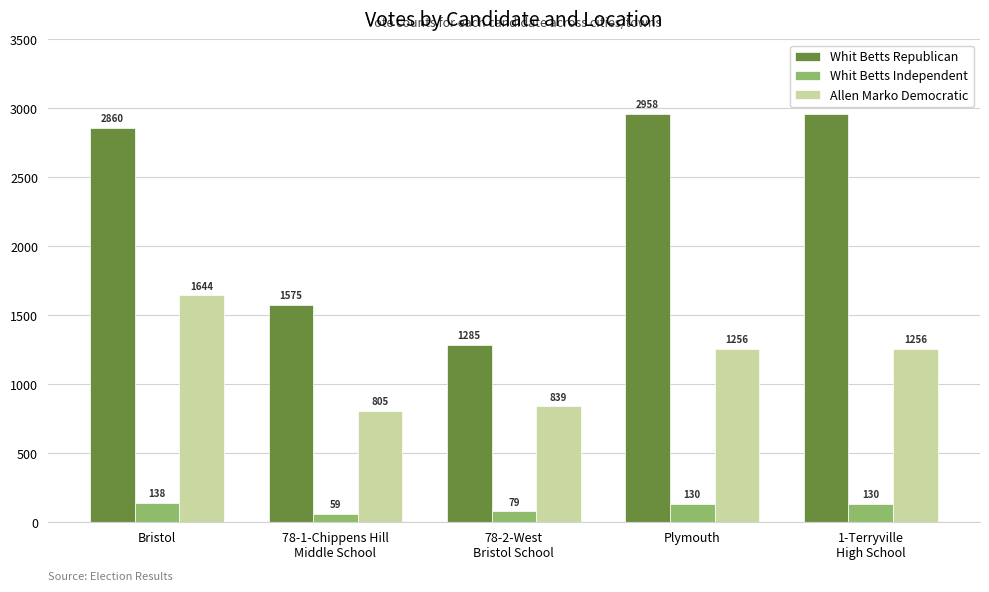

Is it true that Allen Marko Democratic equals 1186 at 78-2-West
Bristol School?

False